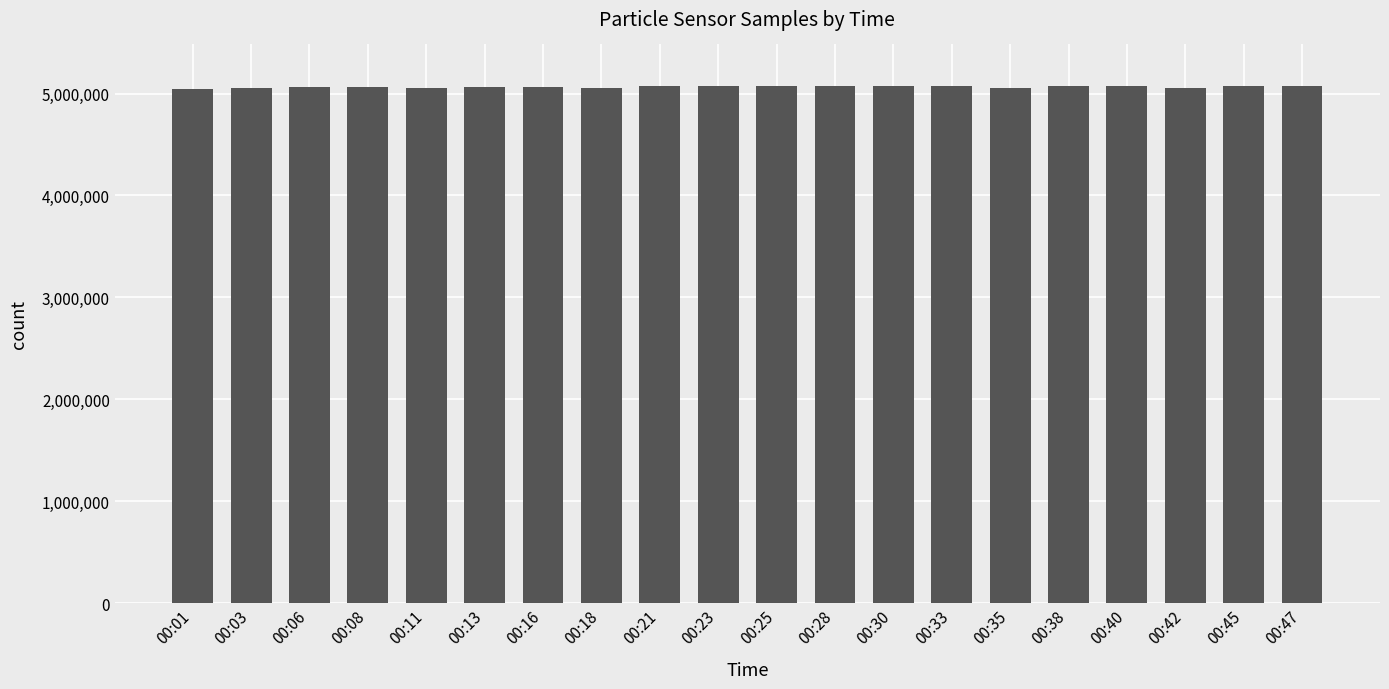

Is it true that the value at 00:11 is 5053097?

True